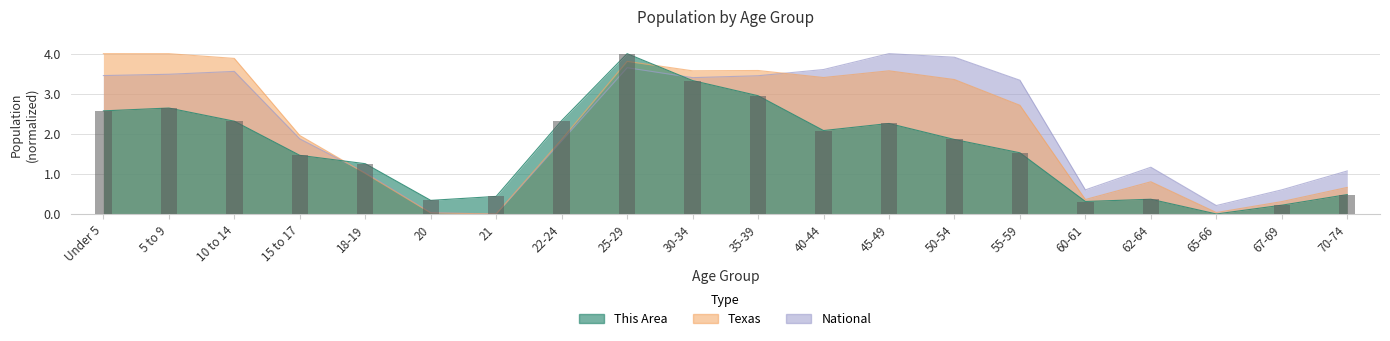

What is the maximum value shown in the chart?

4.0